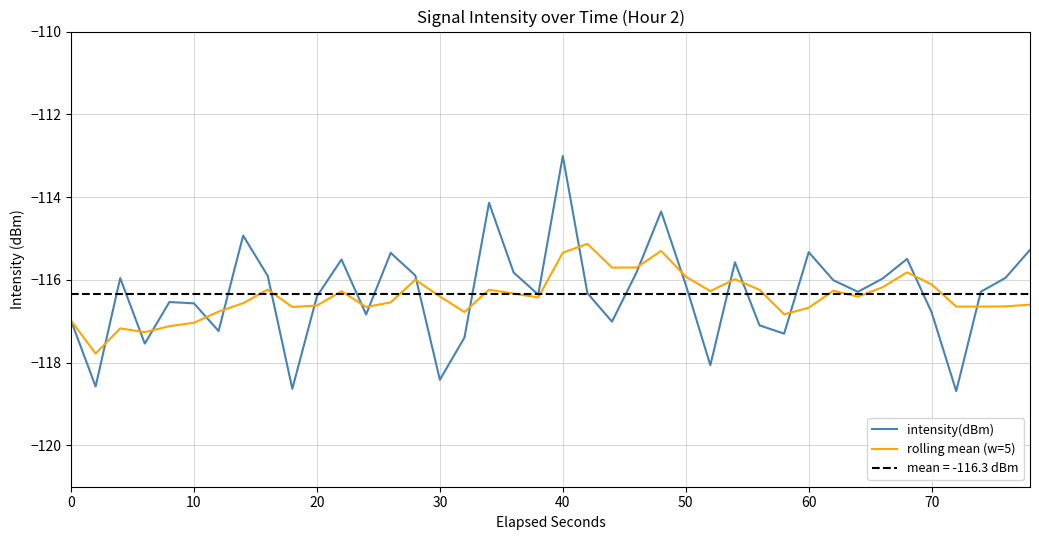

What is the average value of the intensity(dBm) series?

-116.3